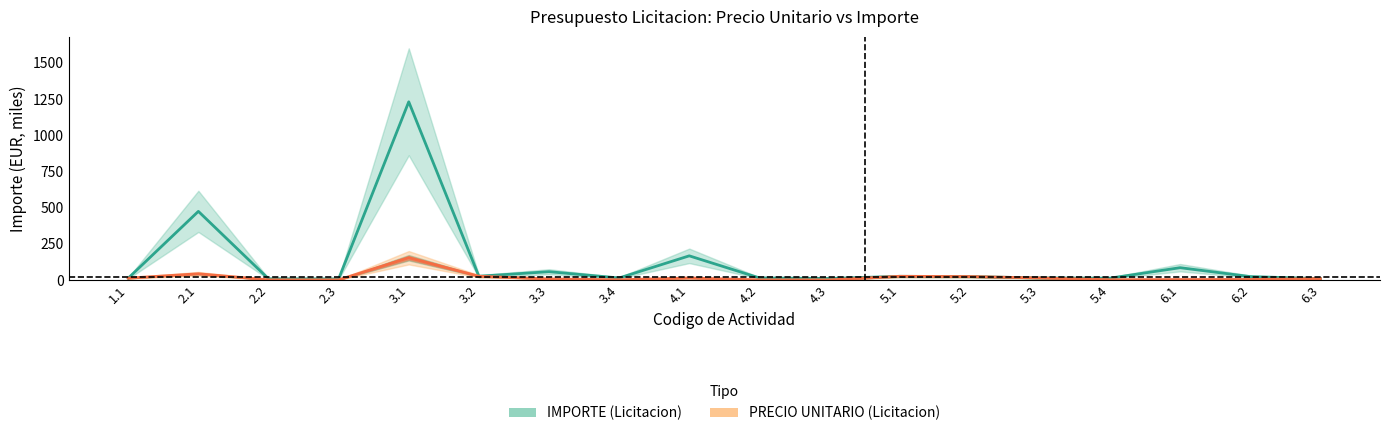

Reading left to right, transcribe all the data shown in this chart.

IMPORTE (Licitacion): 12.8	473.9	8.4	7.4	1230.3	26.0	57.4	14.0	166.8	14.4	10.5	25.5	23.7	14.0	12.8	84.9	23.4	9.7
PRECIO UNITARIO (Licitacion): 12.8	43.1	1.2	1.1	153.8	26.0	7.2	1.8	13.9	1.2	0.9	25.5	23.7	14.0	2.1	3.1	3.9	9.7